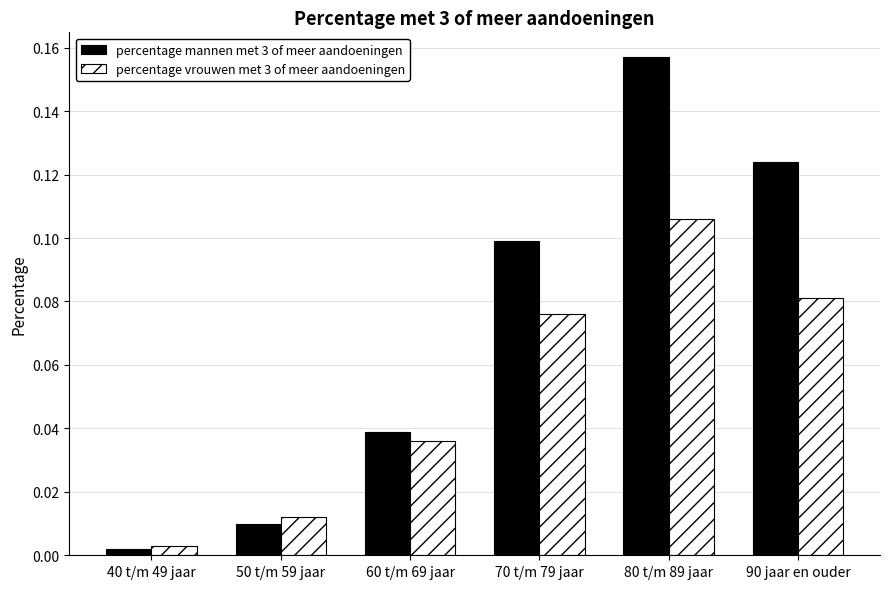

Rank the series by their maximum value, from lowest to highest.

percentage vrouwen met 3 of meer aandoeningen, percentage mannen met 3 of meer aandoeningen